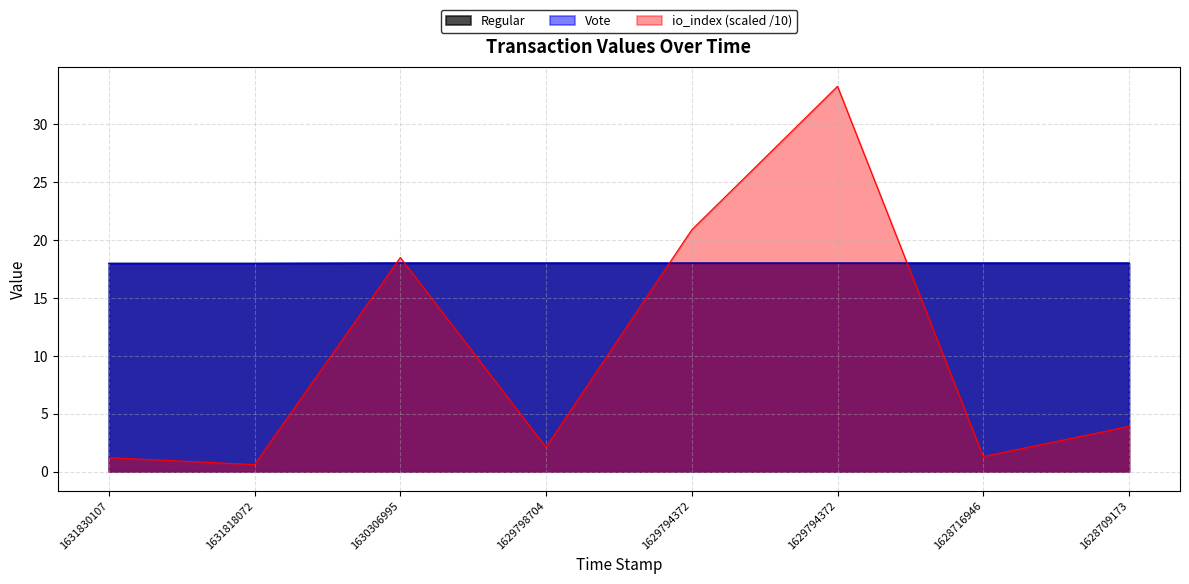

What are all the series names shown in the legend?

Regular, Vote, io_index